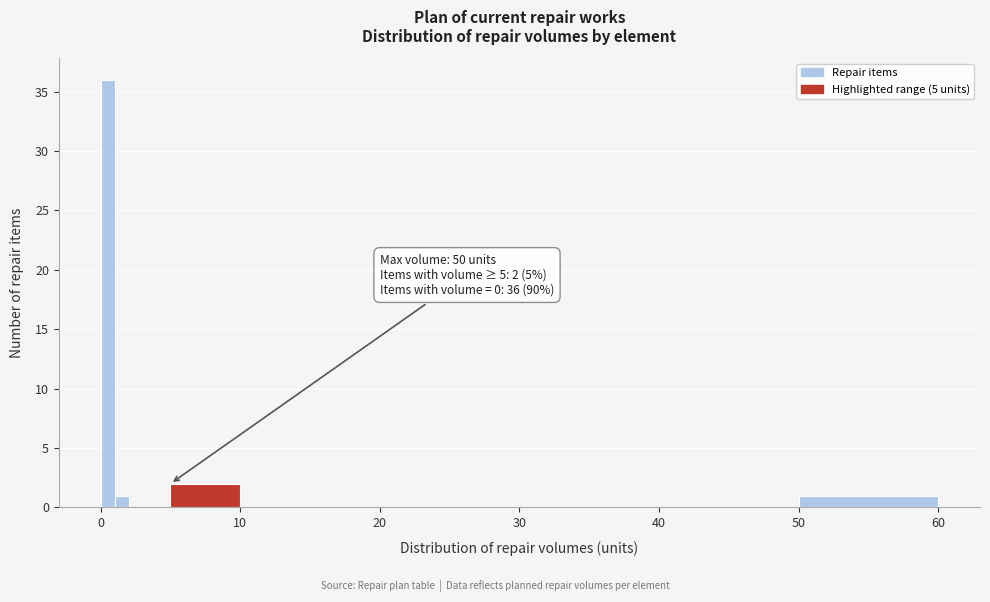

Read against the x-axis, roughly where is the centre of the tallest bar?

1